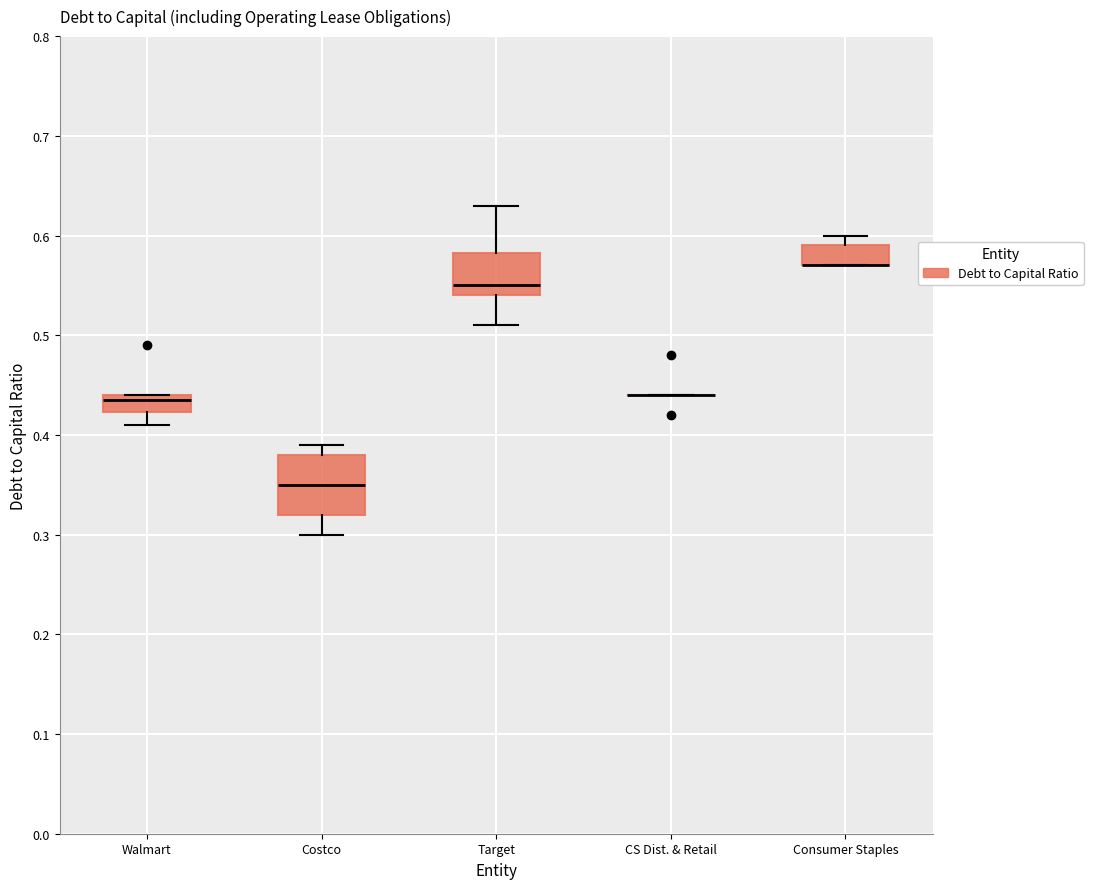

Which box is the tallest, from its lower edge to its upper edge?

Costco